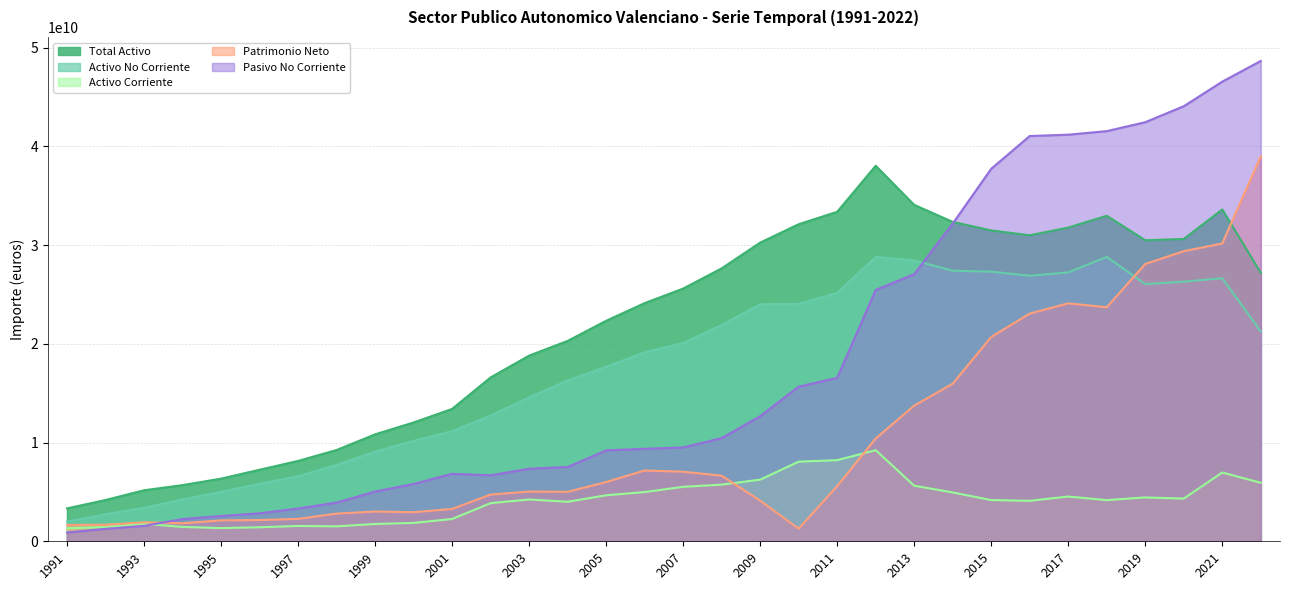

What is the sum of all Activo Corriente values?

131692400224.2